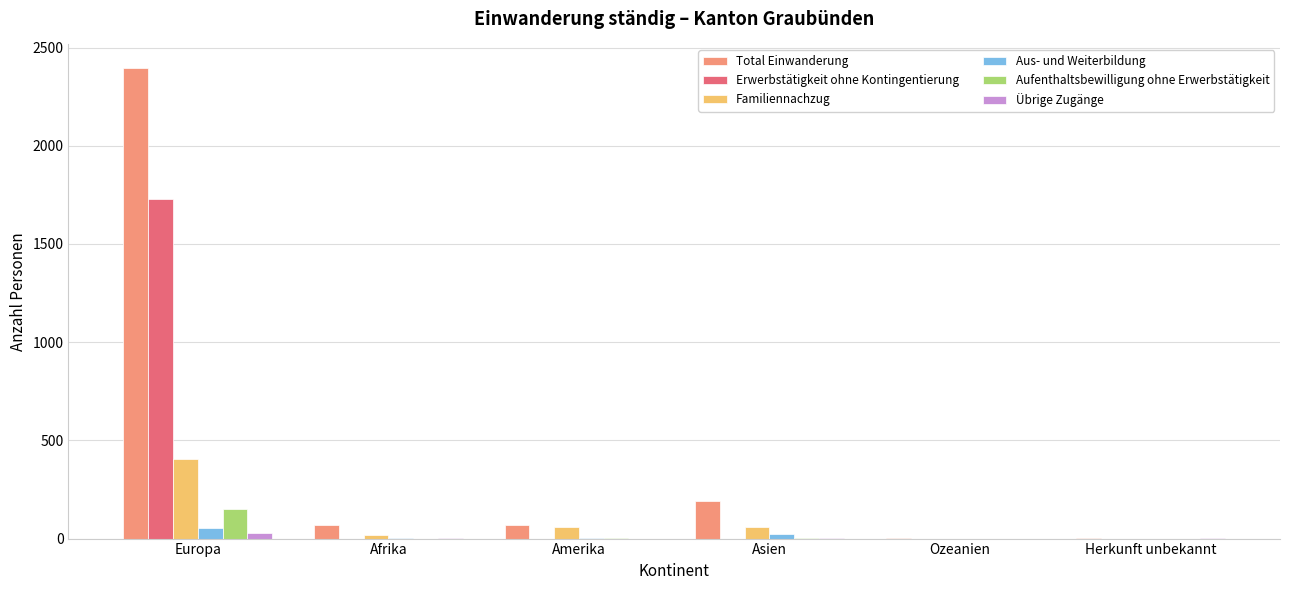

How many categories are shown in the chart?

6